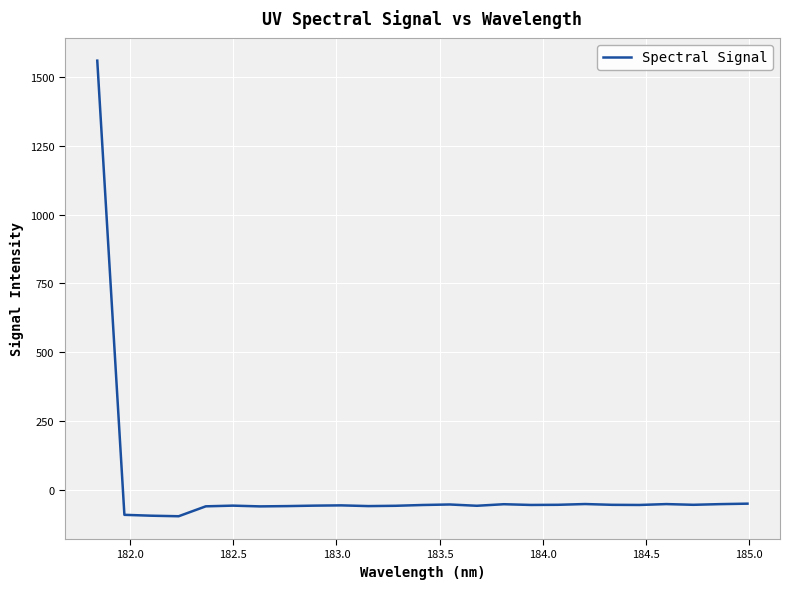

What is the minimum value shown in the chart?

-96.9